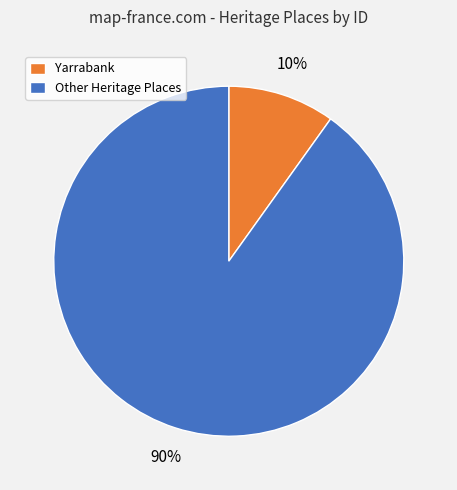

The Yarrabank slice represents 19% of the pie. True or false?

False